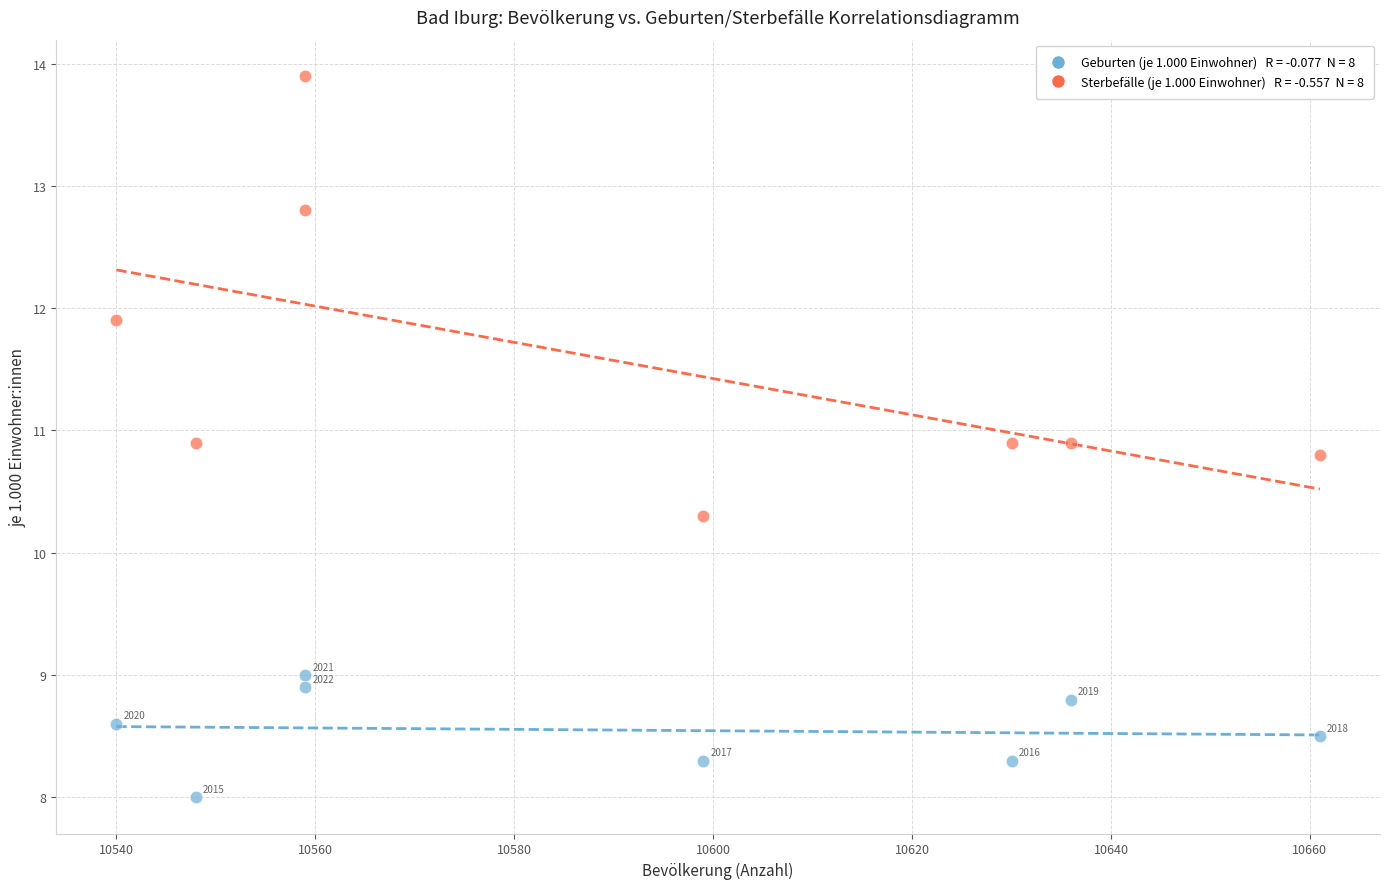

Across all data points, what is the range of Y values (max minus min)?

5.9